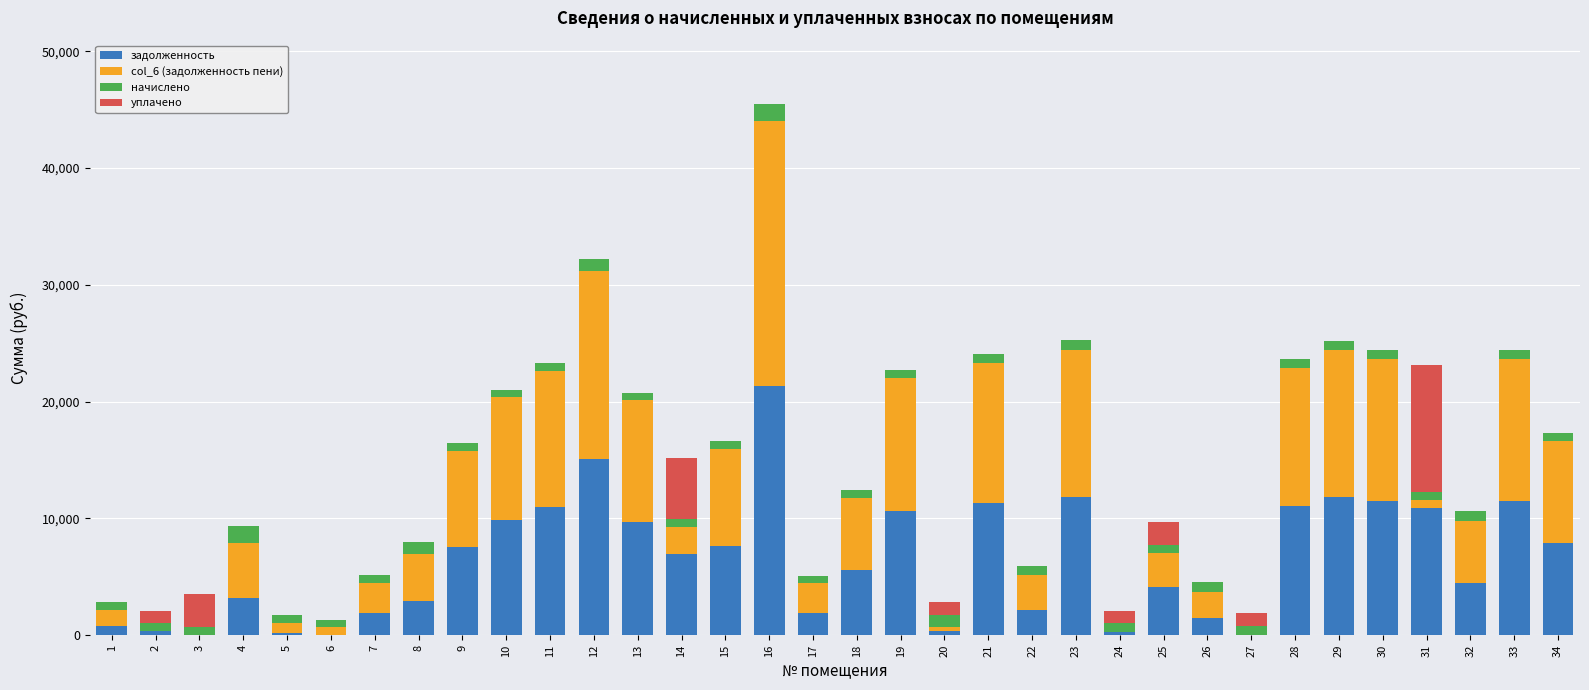

The value of задолженность at 17 is 1886.6. True or false?

True